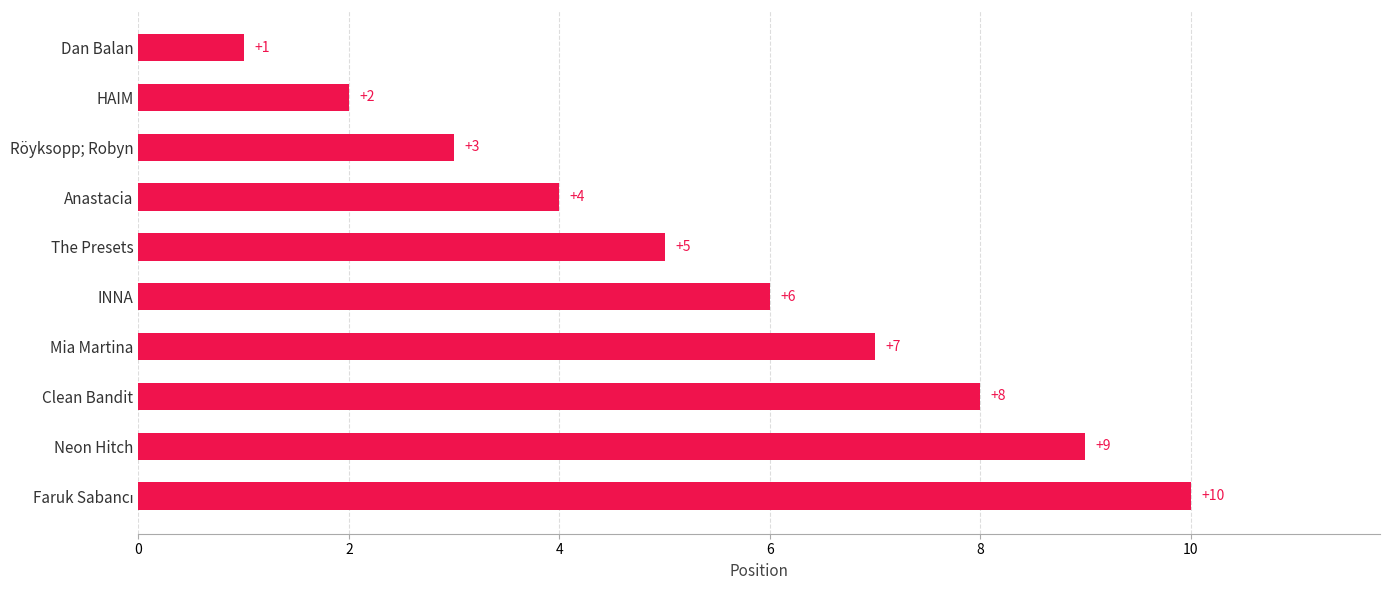

What is the sum of all values?

55